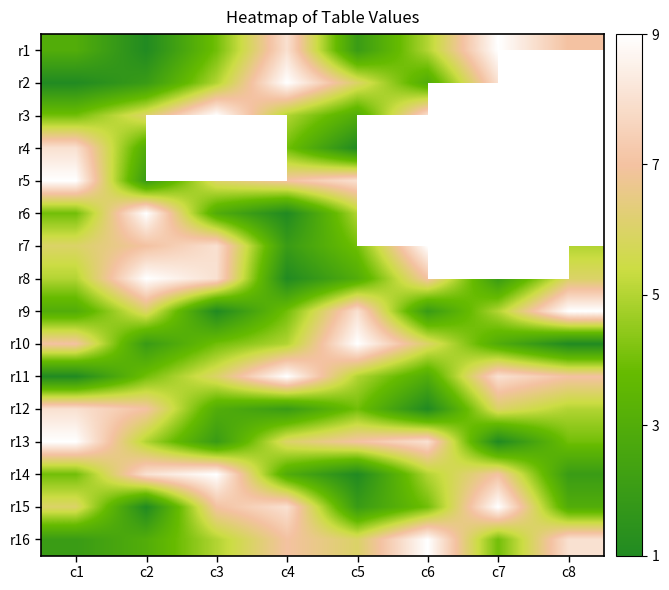

What is the difference between the maximum and minimum values in the r8 series?

8.0